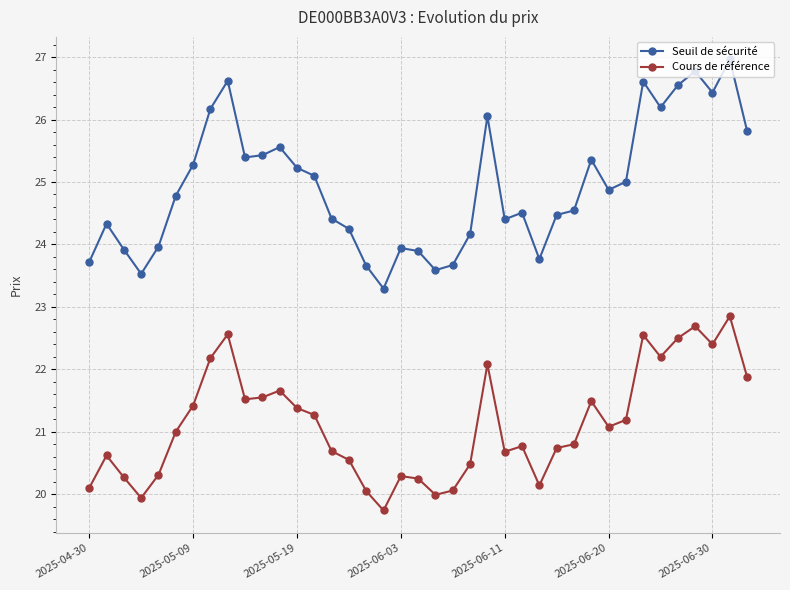

What is the minimum value for Cours de référence?

19.7